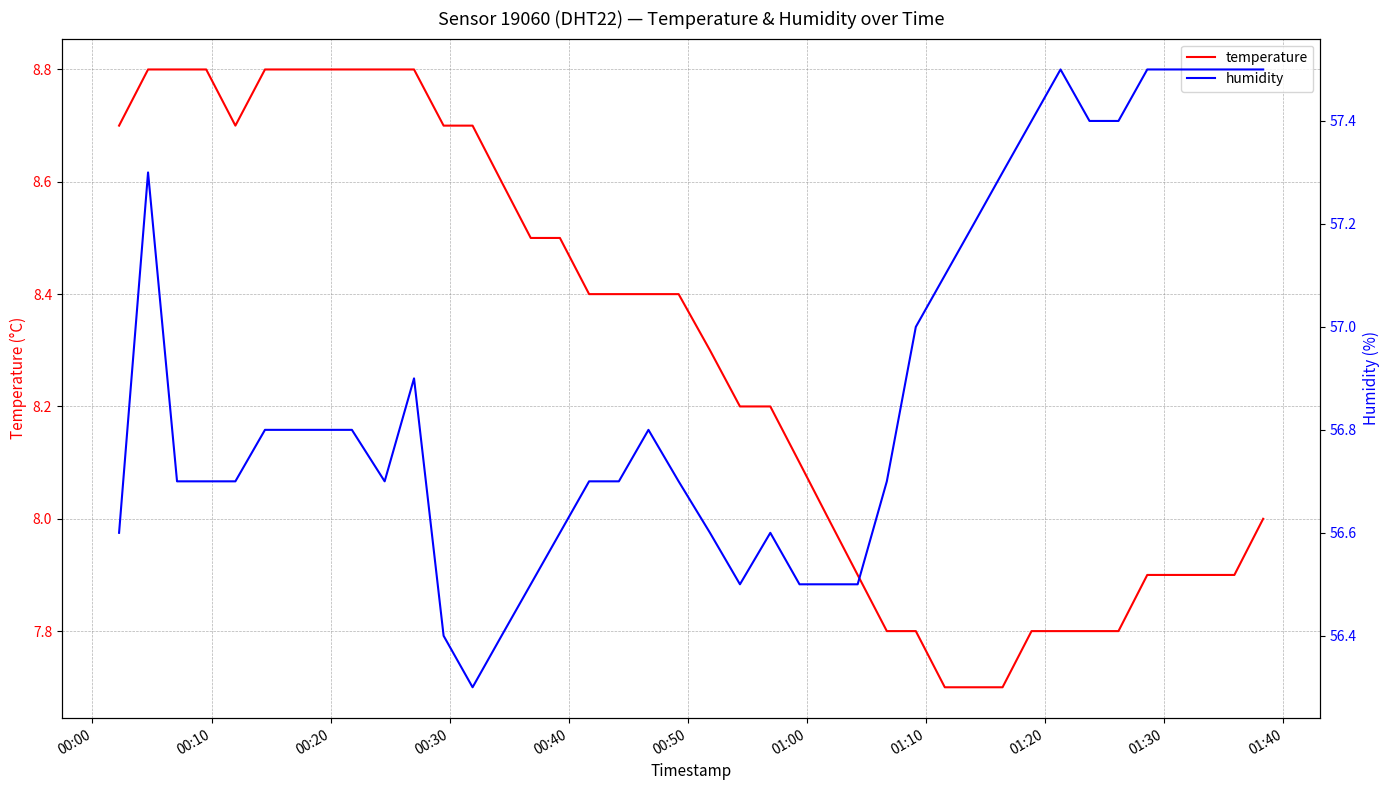

How many lines are shown in the chart?

2